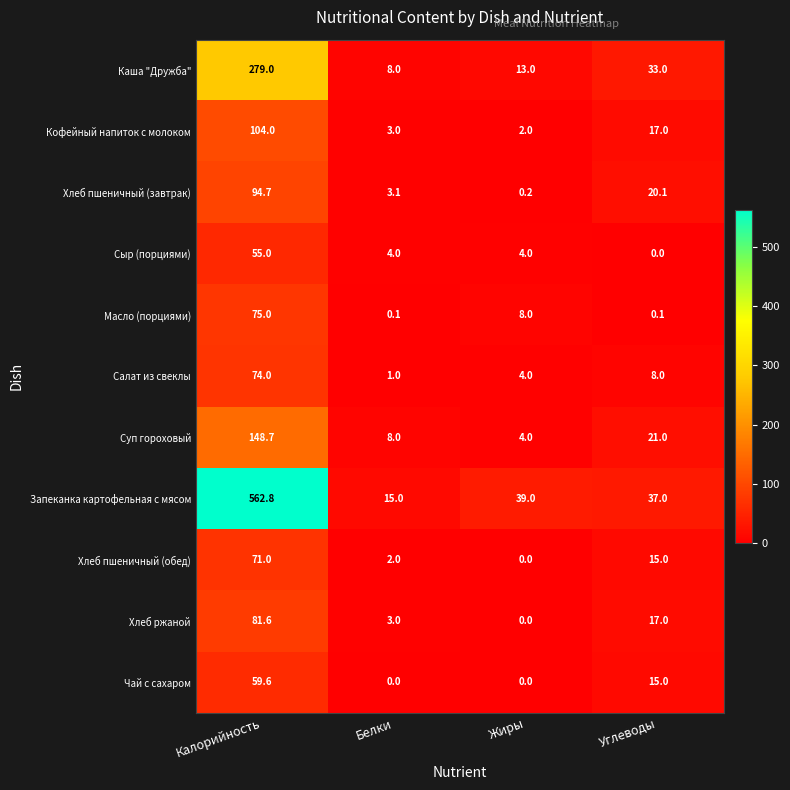

True or false: Запеканка картофельная с мясом has a value of 15.0 at Белки.

True